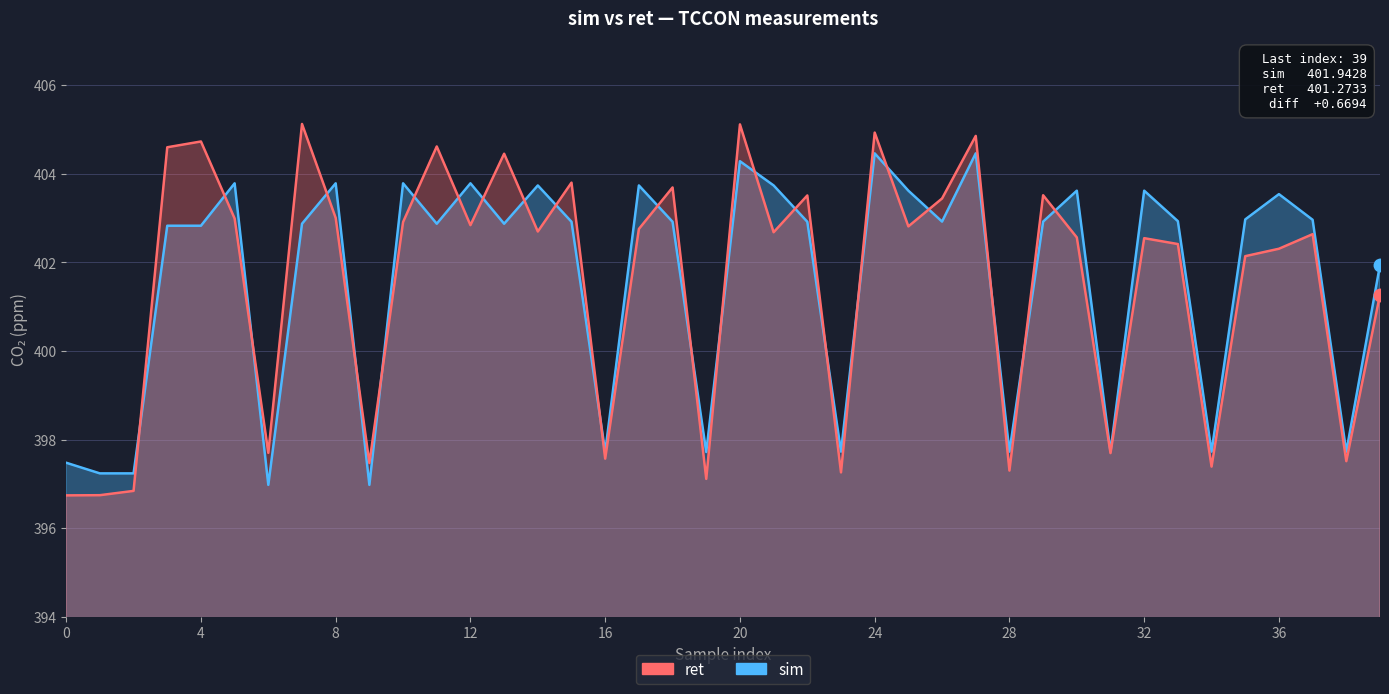

Which series has the largest range (max minus min)?

ret